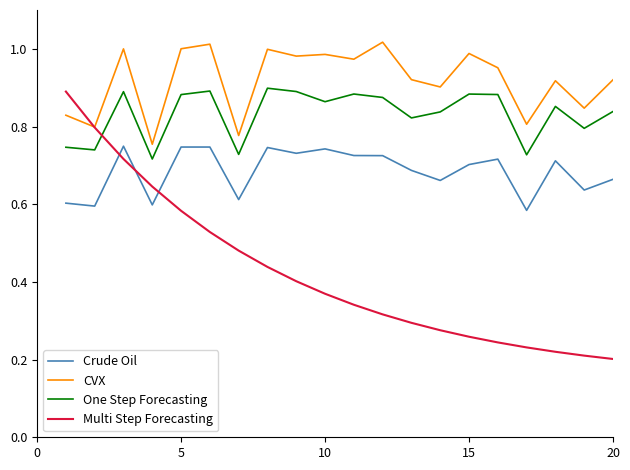

Which series has the largest total across all categories?

CVX